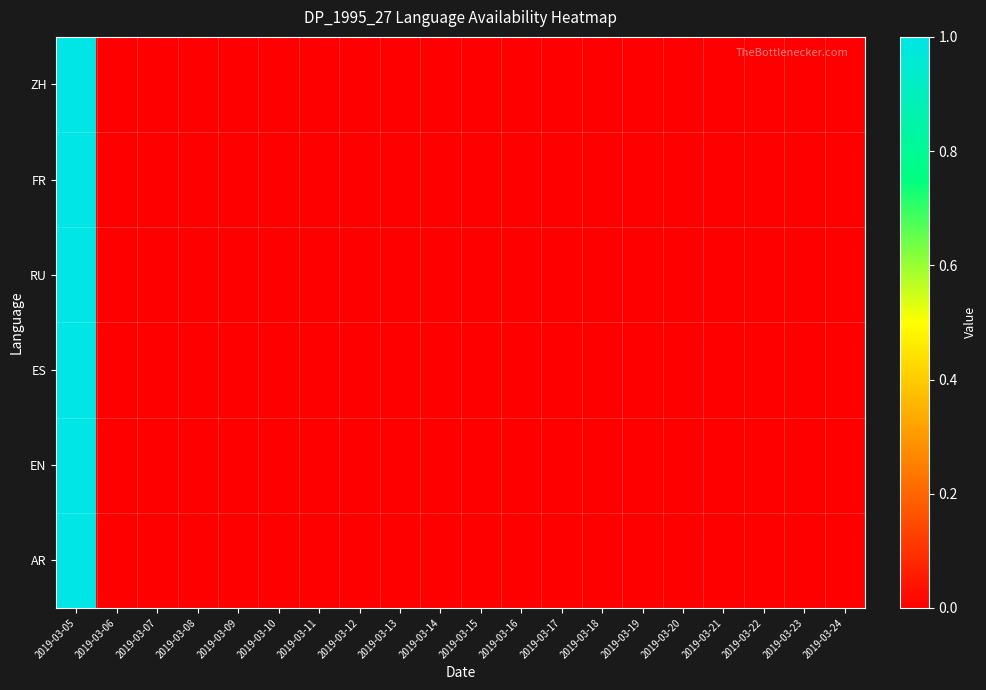

Reading right to left, transcribe all the data shown in this chart.

ZH: 2019-03-24=0	2019-03-23=0	2019-03-22=0	2019-03-21=0	2019-03-20=0	2019-03-19=0	2019-03-18=0	2019-03-17=0	2019-03-16=0	2019-03-15=0	2019-03-14=0	2019-03-13=0	2019-03-12=0	2019-03-11=0	2019-03-10=0	2019-03-09=0	2019-03-08=0	2019-03-07=0	2019-03-06=0	2019-03-05=1
FR: 2019-03-24=0	2019-03-23=0	2019-03-22=0	2019-03-21=0	2019-03-20=0	2019-03-19=0	2019-03-18=0	2019-03-17=0	2019-03-16=0	2019-03-15=0	2019-03-14=0	2019-03-13=0	2019-03-12=0	2019-03-11=0	2019-03-10=0	2019-03-09=0	2019-03-08=0	2019-03-07=0	2019-03-06=0	2019-03-05=1
RU: 2019-03-24=0	2019-03-23=0	2019-03-22=0	2019-03-21=0	2019-03-20=0	2019-03-19=0	2019-03-18=0	2019-03-17=0	2019-03-16=0	2019-03-15=0	2019-03-14=0	2019-03-13=0	2019-03-12=0	2019-03-11=0	2019-03-10=0	2019-03-09=0	2019-03-08=0	2019-03-07=0	2019-03-06=0	2019-03-05=1
ES: 2019-03-24=0	2019-03-23=0	2019-03-22=0	2019-03-21=0	2019-03-20=0	2019-03-19=0	2019-03-18=0	2019-03-17=0	2019-03-16=0	2019-03-15=0	2019-03-14=0	2019-03-13=0	2019-03-12=0	2019-03-11=0	2019-03-10=0	2019-03-09=0	2019-03-08=0	2019-03-07=0	2019-03-06=0	2019-03-05=1
EN: 2019-03-24=0	2019-03-23=0	2019-03-22=0	2019-03-21=0	2019-03-20=0	2019-03-19=0	2019-03-18=0	2019-03-17=0	2019-03-16=0	2019-03-15=0	2019-03-14=0	2019-03-13=0	2019-03-12=0	2019-03-11=0	2019-03-10=0	2019-03-09=0	2019-03-08=0	2019-03-07=0	2019-03-06=0	2019-03-05=1
AR: 2019-03-24=0	2019-03-23=0	2019-03-22=0	2019-03-21=0	2019-03-20=0	2019-03-19=0	2019-03-18=0	2019-03-17=0	2019-03-16=0	2019-03-15=0	2019-03-14=0	2019-03-13=0	2019-03-12=0	2019-03-11=0	2019-03-10=0	2019-03-09=0	2019-03-08=0	2019-03-07=0	2019-03-06=0	2019-03-05=1